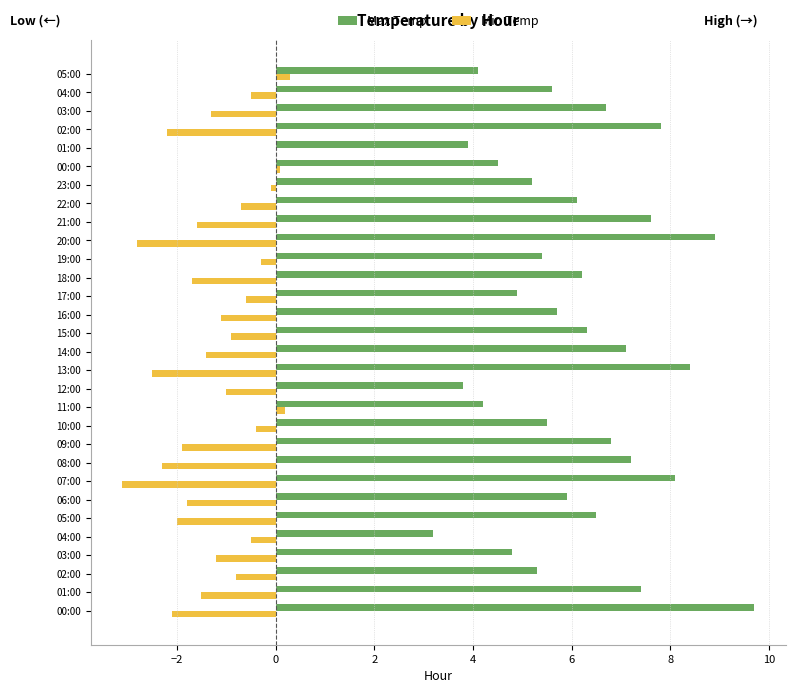

What are all the series names shown in the legend?

Max Temp, Min Temp